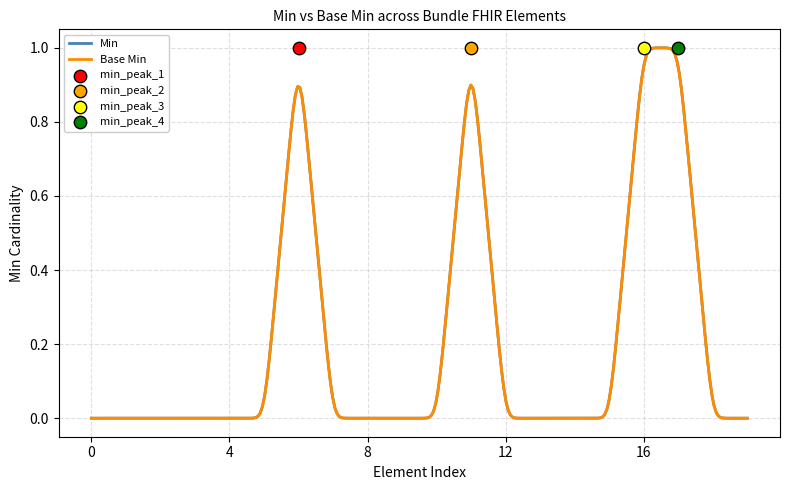

At how many categories does at least one series exceed 0?

4